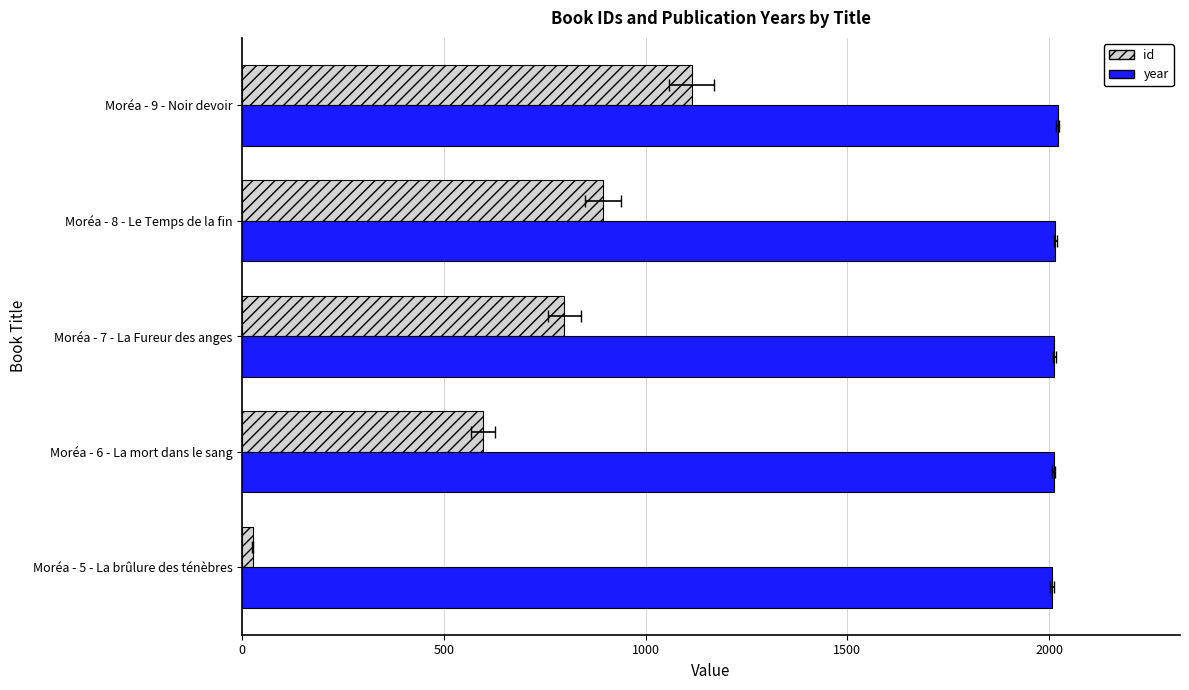

List the series in order of their overall mean, lowest first.

id, year